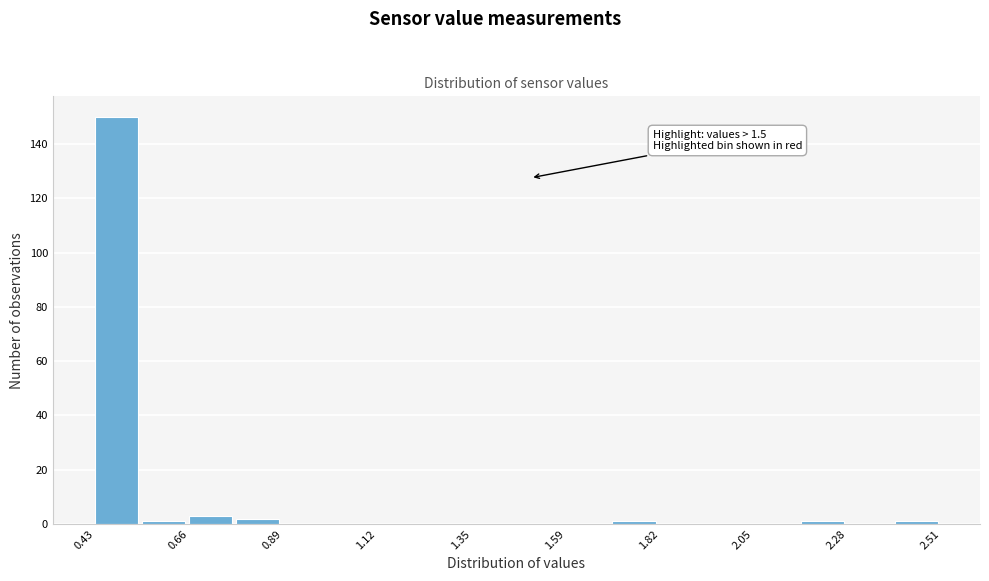

Read against the x-axis, roughly where is the centre of the tallest bar?

0.50